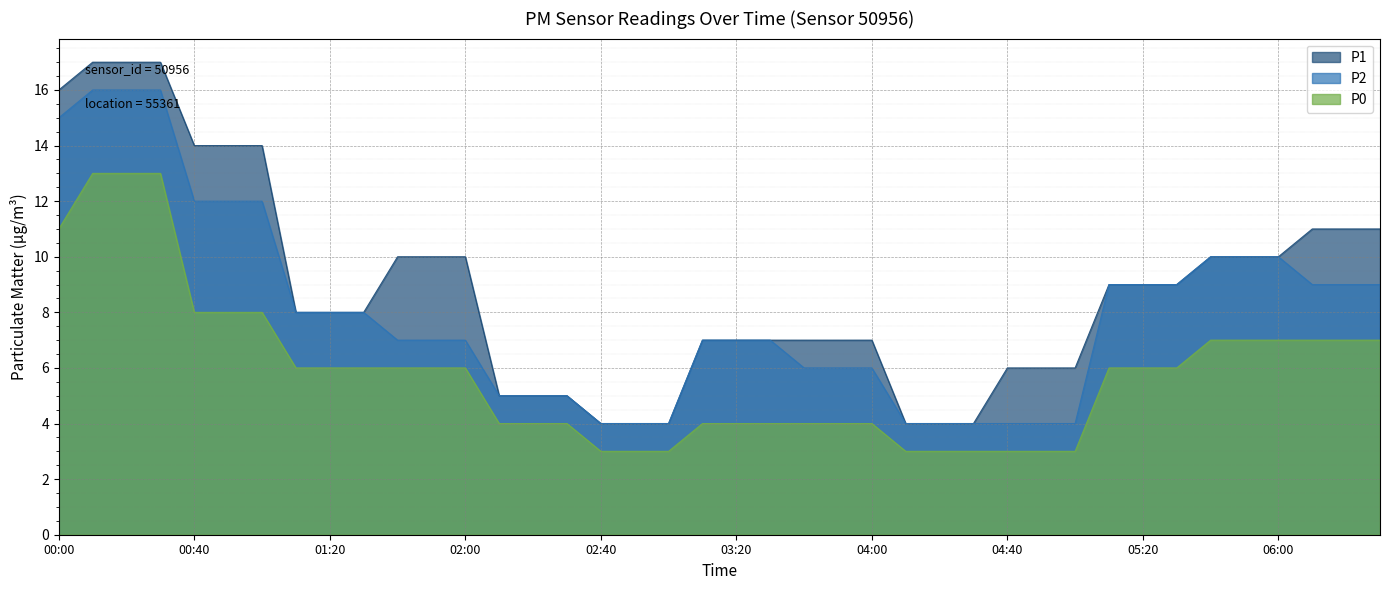

Which series changed the most between 00:30 and 05:40?

P1